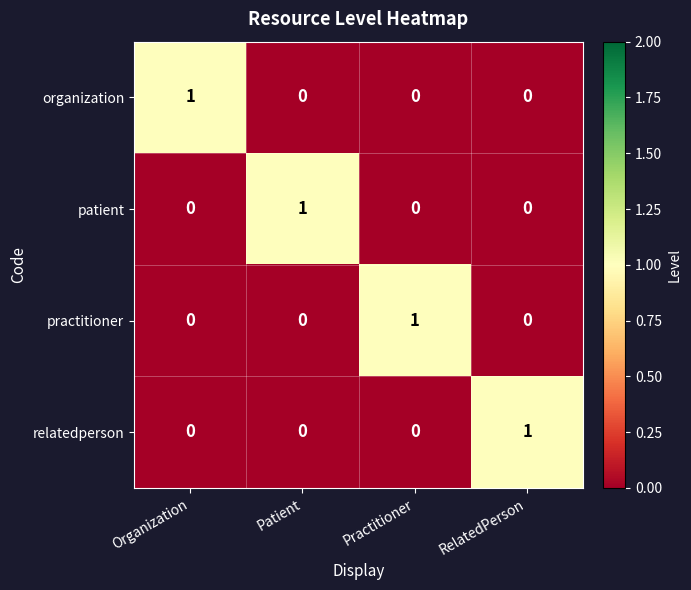

Which category has the highest value in the patient series?

Patient